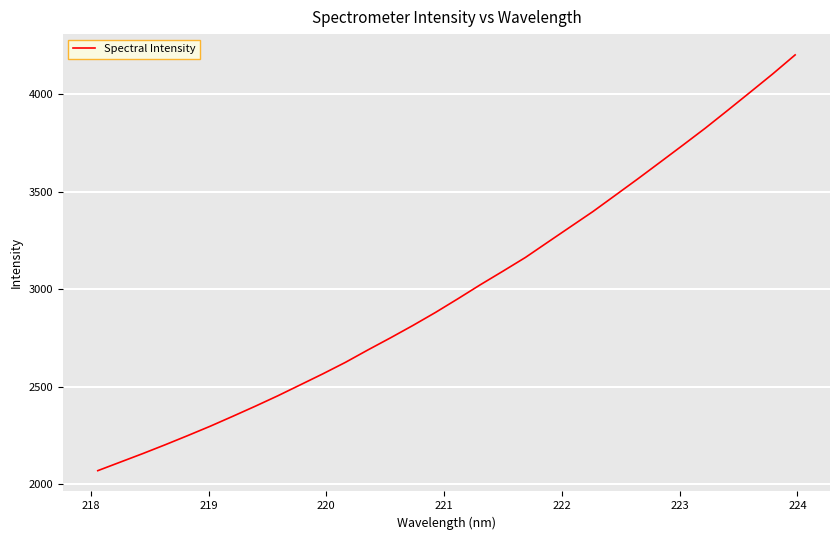

What is the maximum value shown in the chart?

4201.7